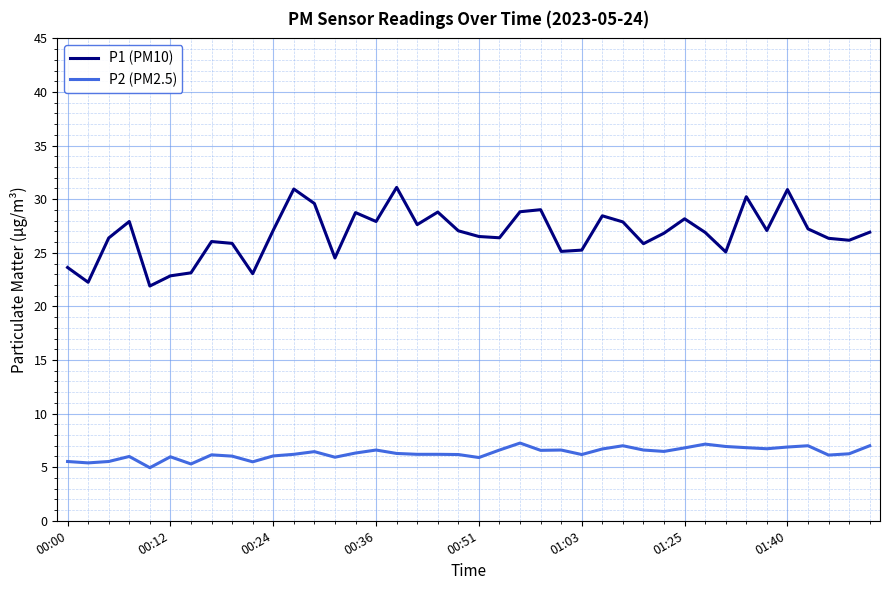

True or false: P1 (PM10) and P2 (PM2.5) intersect in this chart.

False